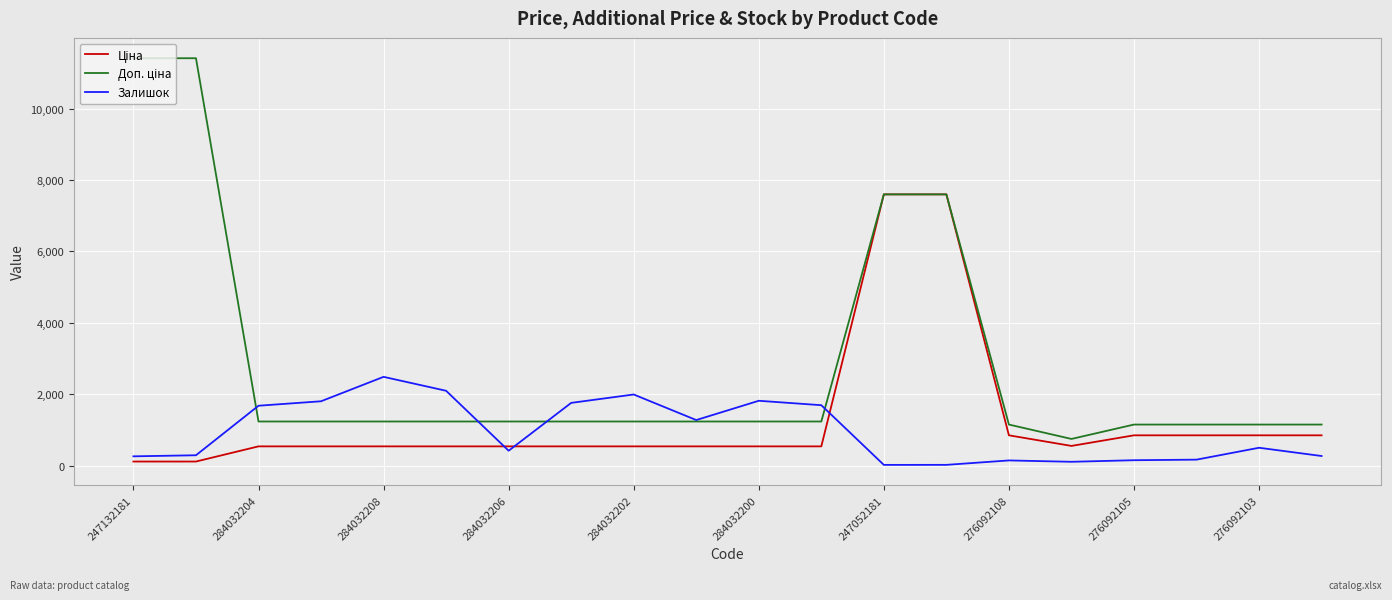

What is the maximum value shown in the chart?

11410.0